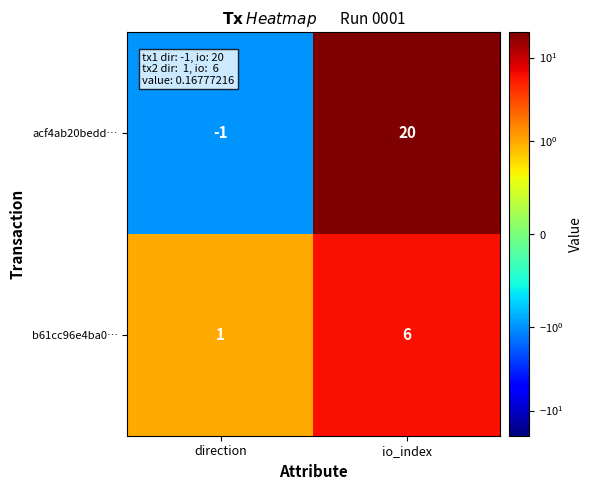

At which label is b61cc96e4ba0… closest to 3?

direction